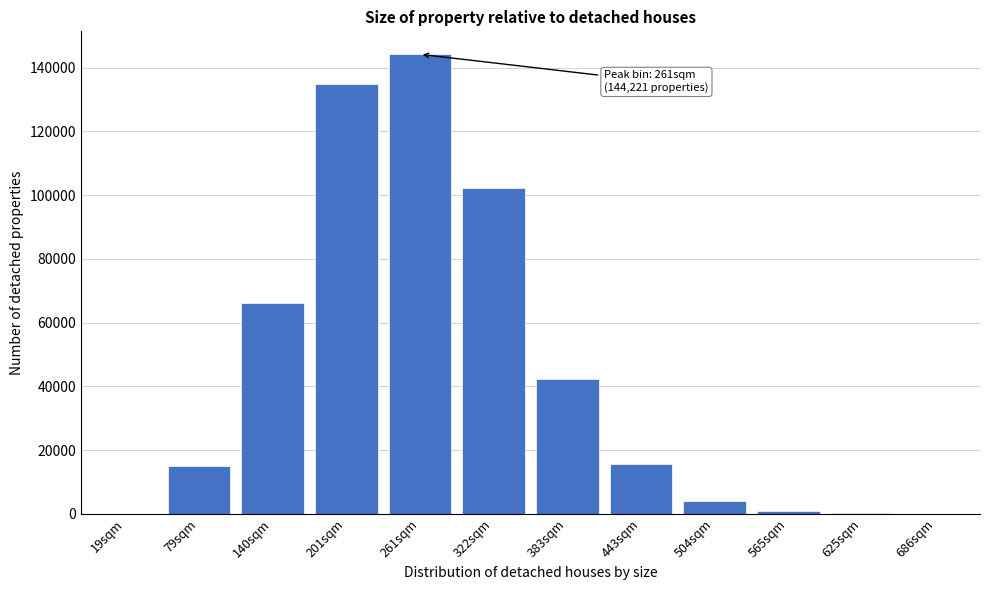

What is the maximum value shown in the chart?

144221